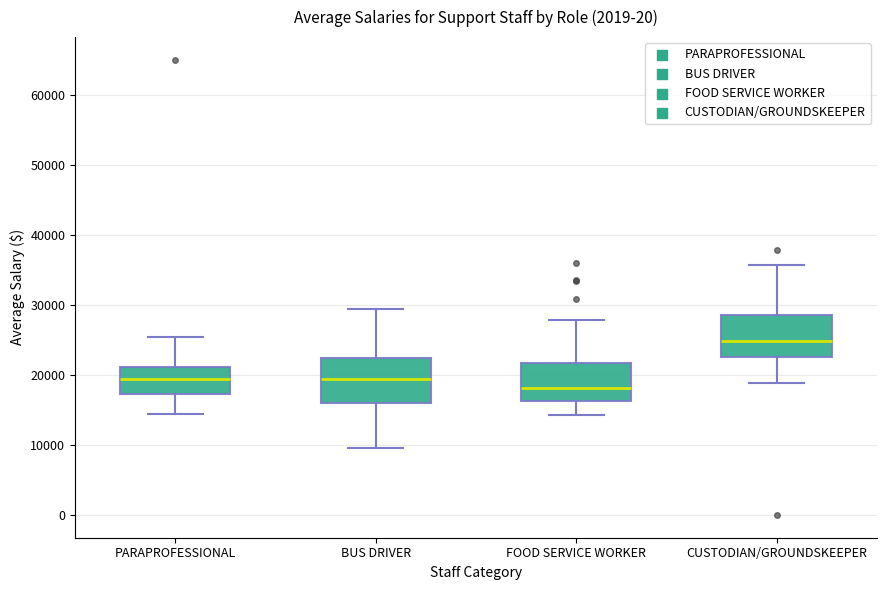

Which box's median line is the lowest?

FOOD SERVICE WORKER